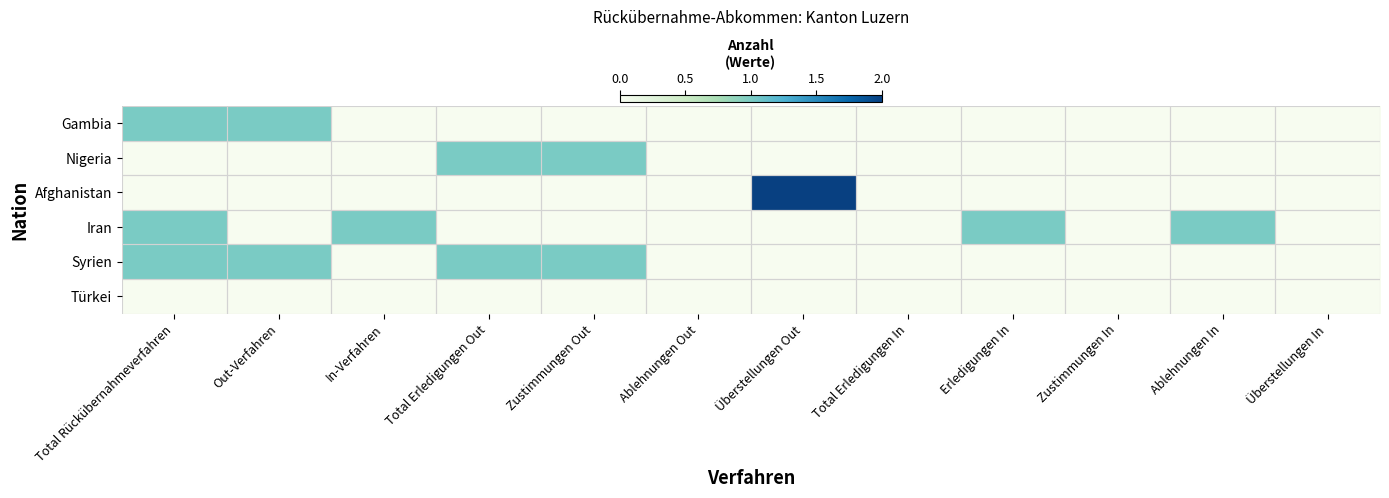

At which category is the sum across all series the highest?

Total Rückübernahmeverfahren